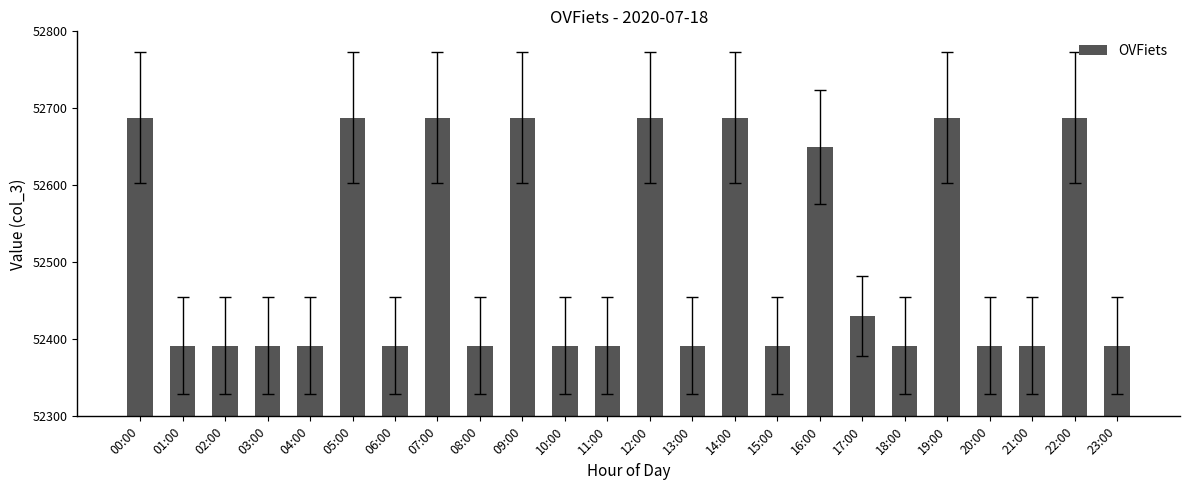

Is it true that the value at 20:00 is 75731?

False